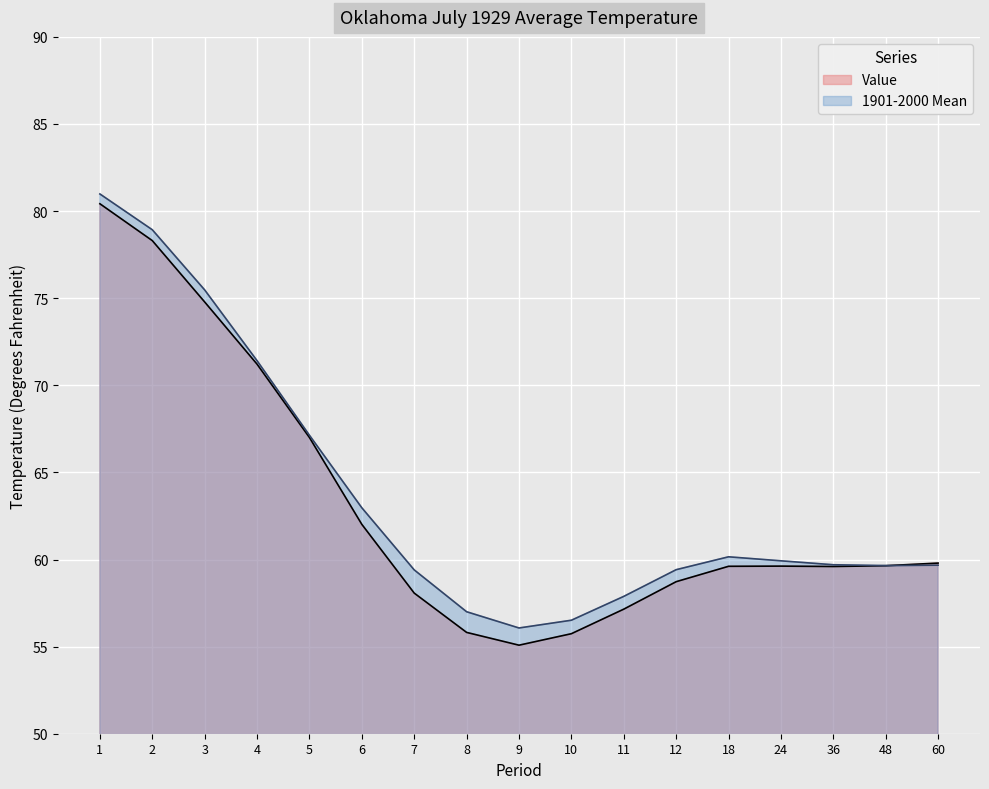

How many times do Value and 1901-2000 Mean cross each other?

1